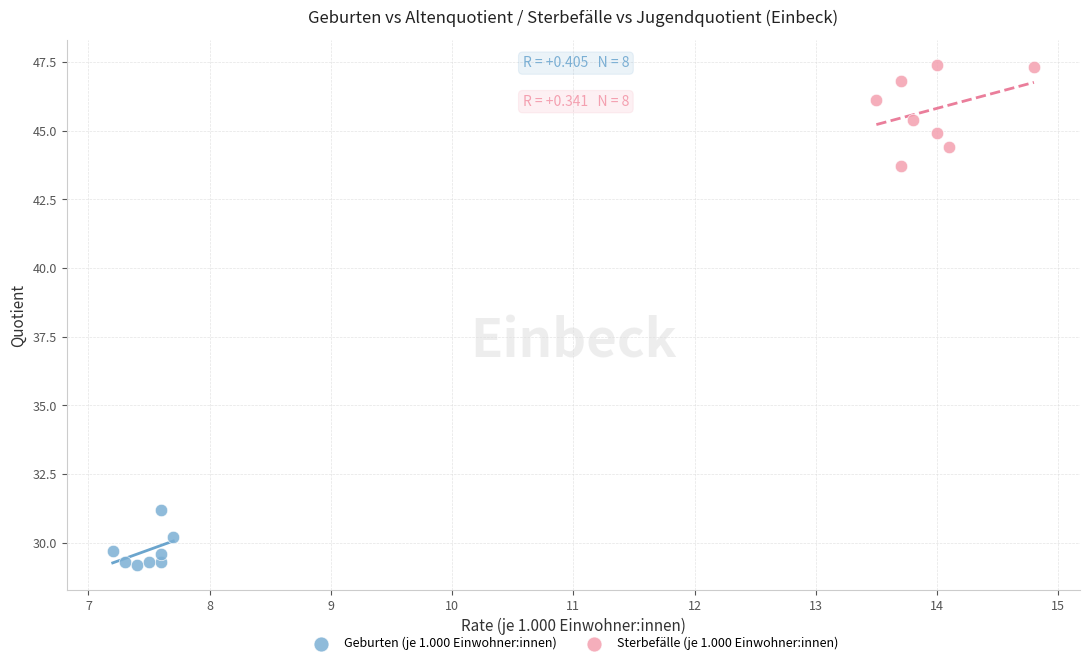

What are all the series names shown in the legend?

Geburten (je 1.000 Einwohner:innen), Sterbefälle (je 1.000 Einwohner:innen)